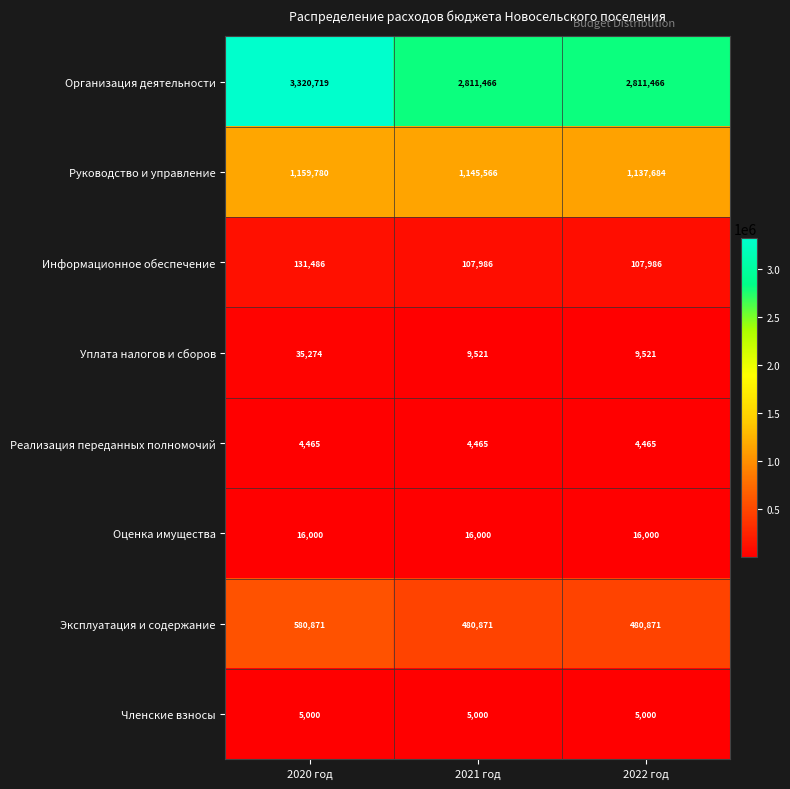

What is the sum of the Реализация переданных полномочий values at 2022 год and 2021 год?

8930